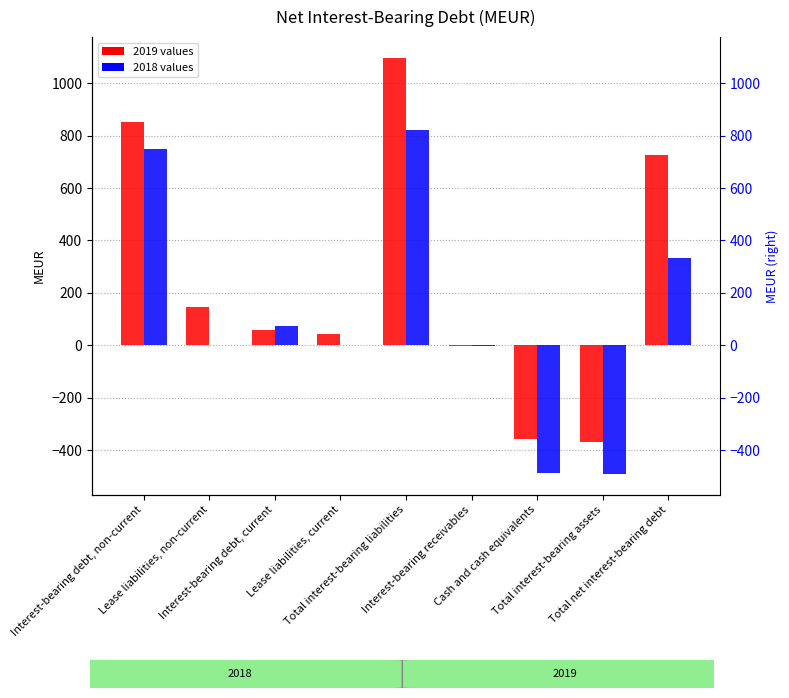

What is the difference between the maximum and second lowest values in the 2018 series?

1310